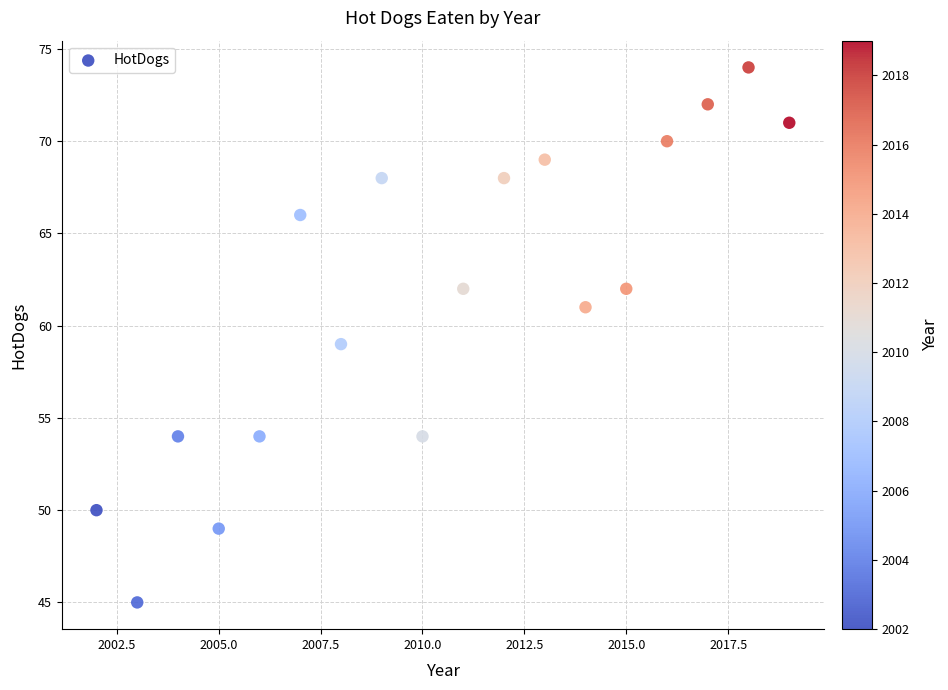

What is the range of X values (max minus min)?

17